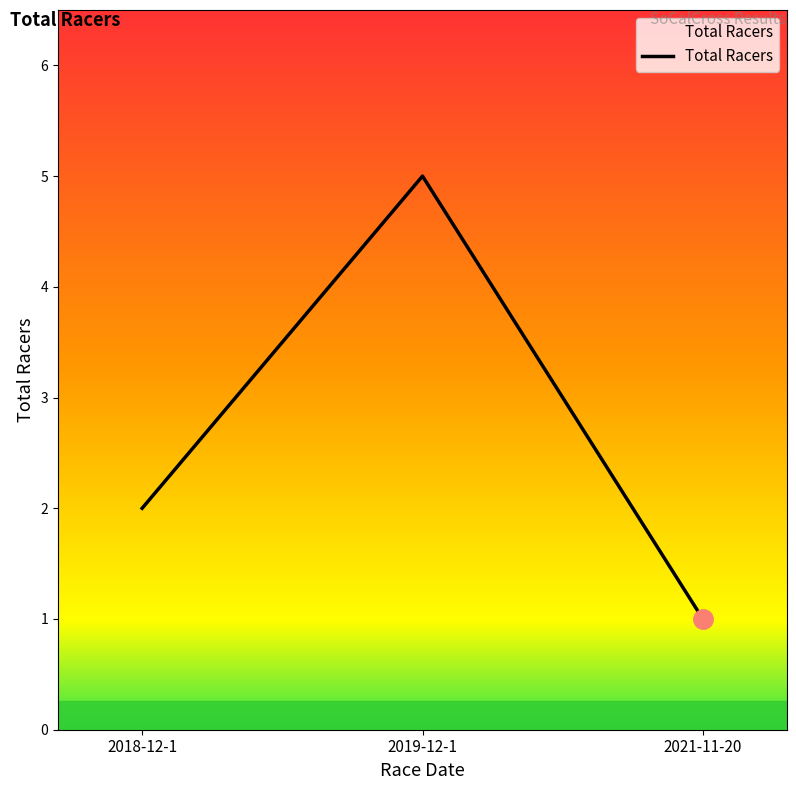

What is the sum of the values at 2018-12-1 and 2021-11-20?

3